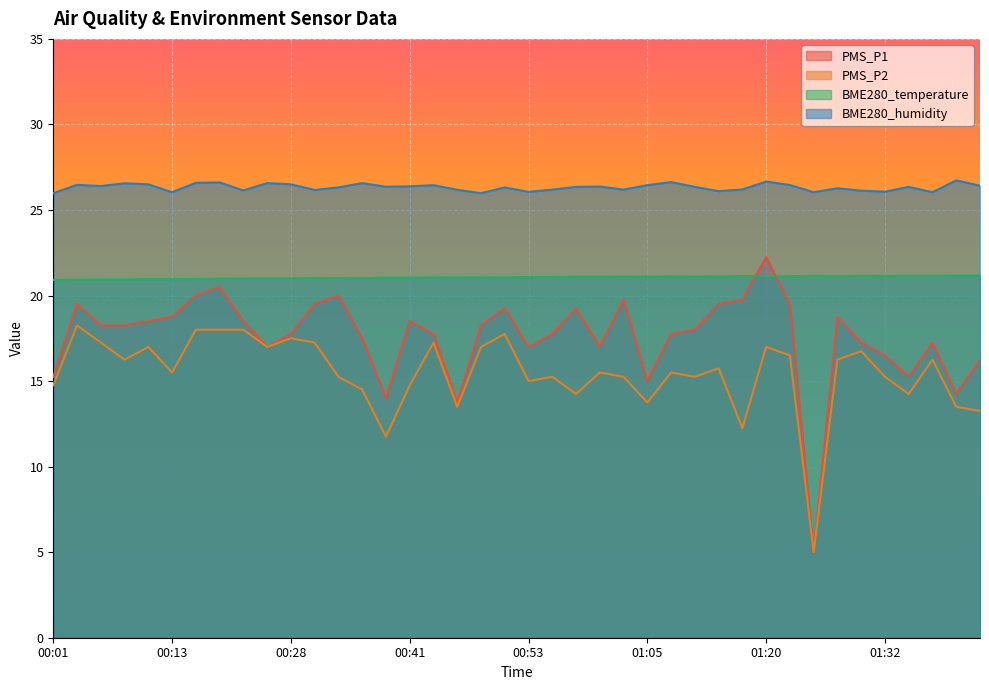

In PMS_P2, how many points are lower than both neighbors (excluding endpoints)?

12